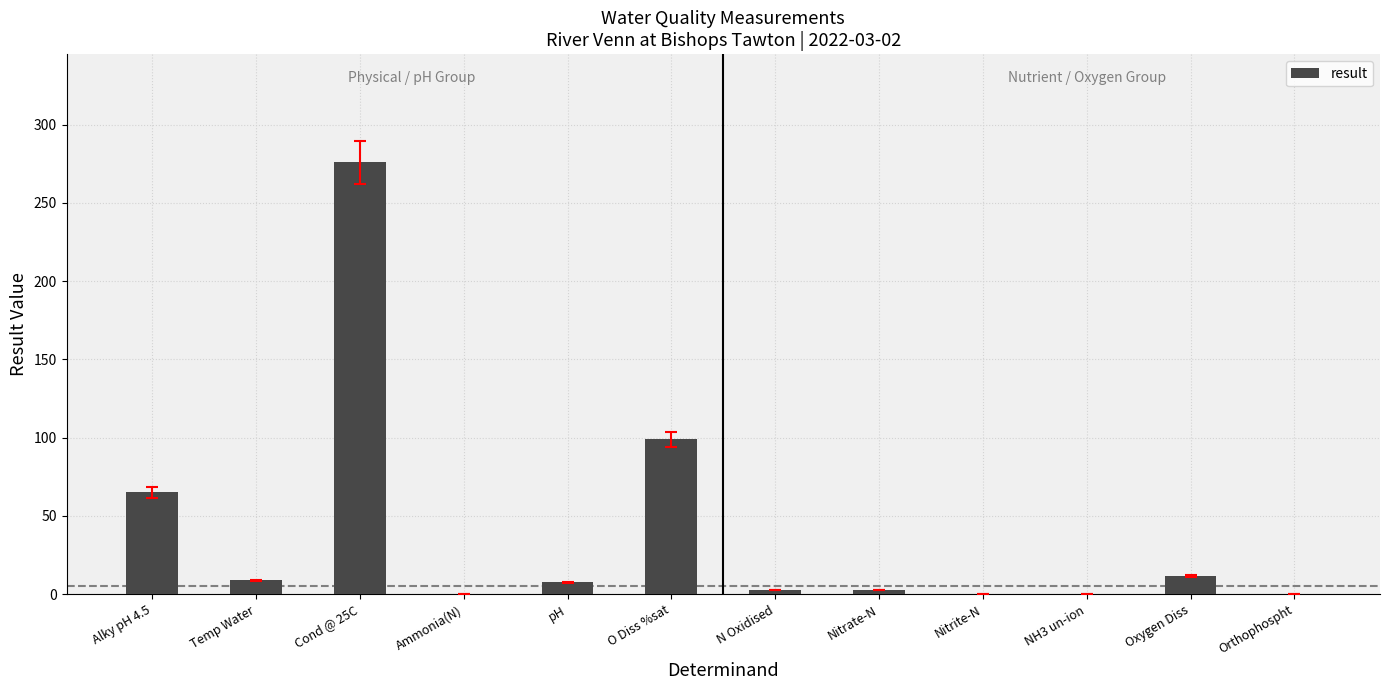

What is the change in value from pH to O Diss %sat?

+91.4